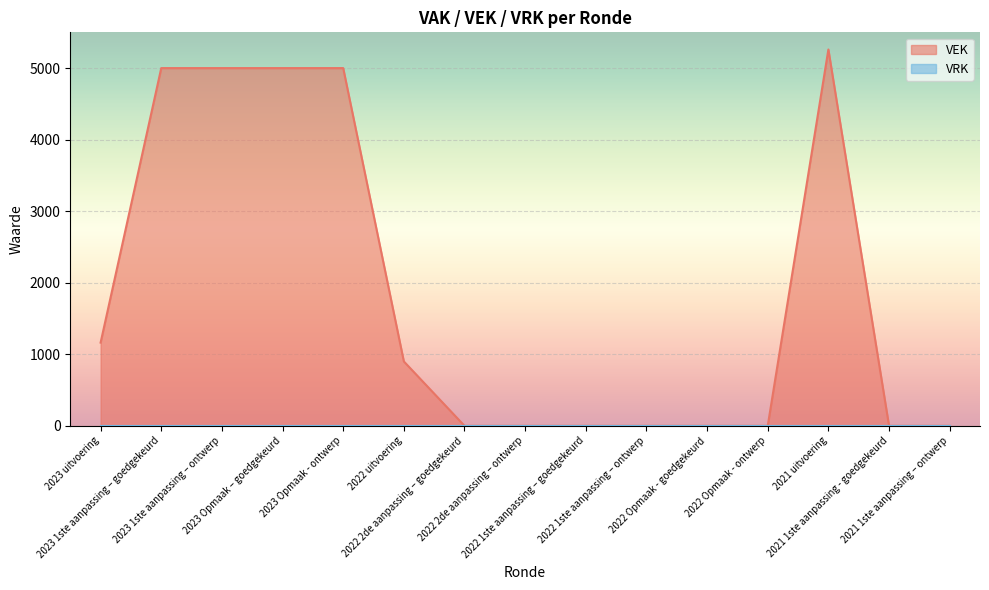

Rank the categories by value from lowest to highest.

2022 2de aanpassing – goedgekeurd, 2022 2de aanpassing – ontwerp, 2022 1ste aanpassing – goedgekeurd, 2022 1ste aanpassing – ontwerp, 2022 Opmaak - goedgekeurd, 2022 Opmaak - ontwerp, 2021 1ste aanpassing - goedgekeurd, 2021 1ste aanpassing – ontwerp, 2022 uitvoering, 2023 uitvoering, 2023 1ste aanpassing – goedgekeurd, 2023 1ste aanpassing – ontwerp, 2023 Opmaak – goedgekeurd, 2023 Opmaak - ontwerp, 2021 uitvoering